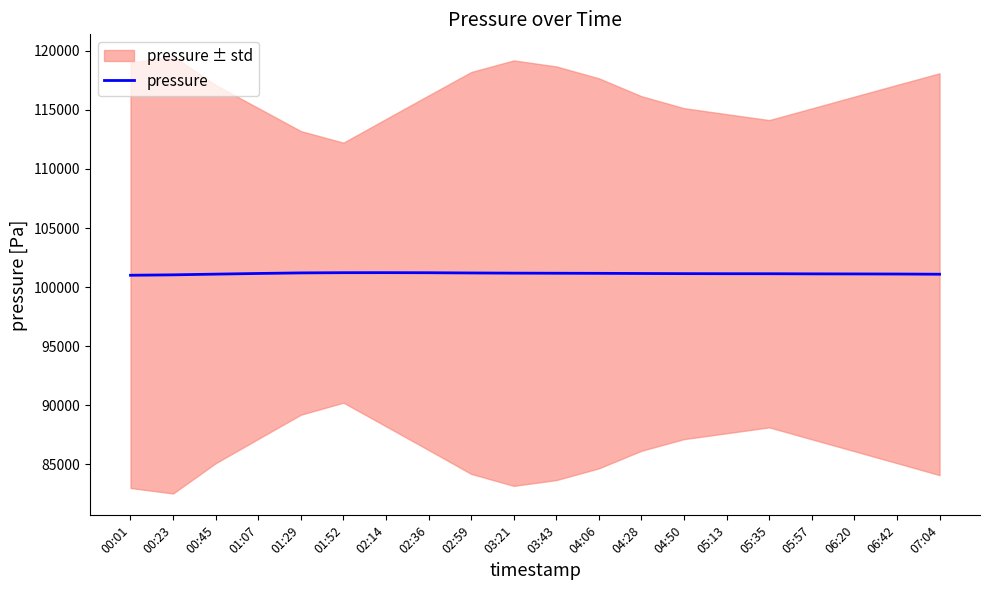

What is the maximum value shown in the chart?

101227.6